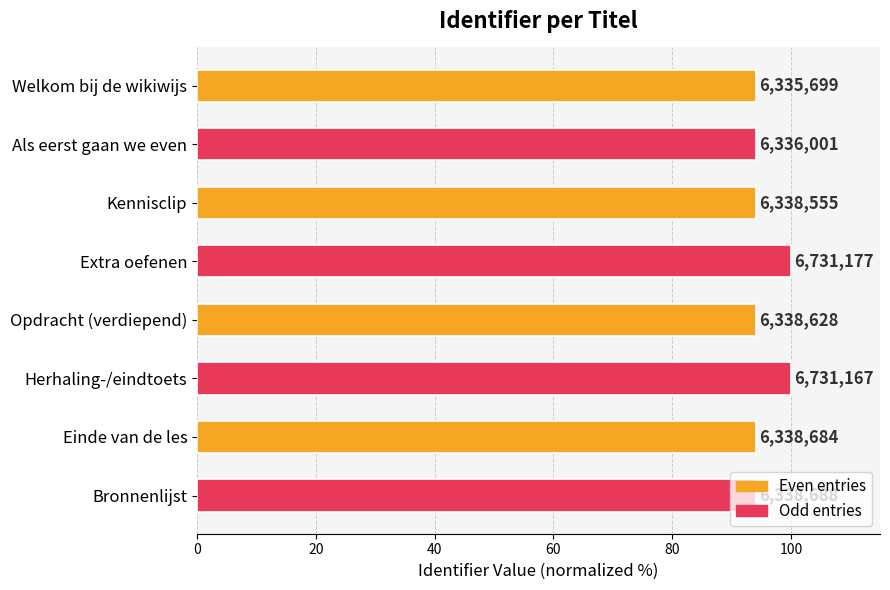

What is the minimum value shown in the chart?

94.1